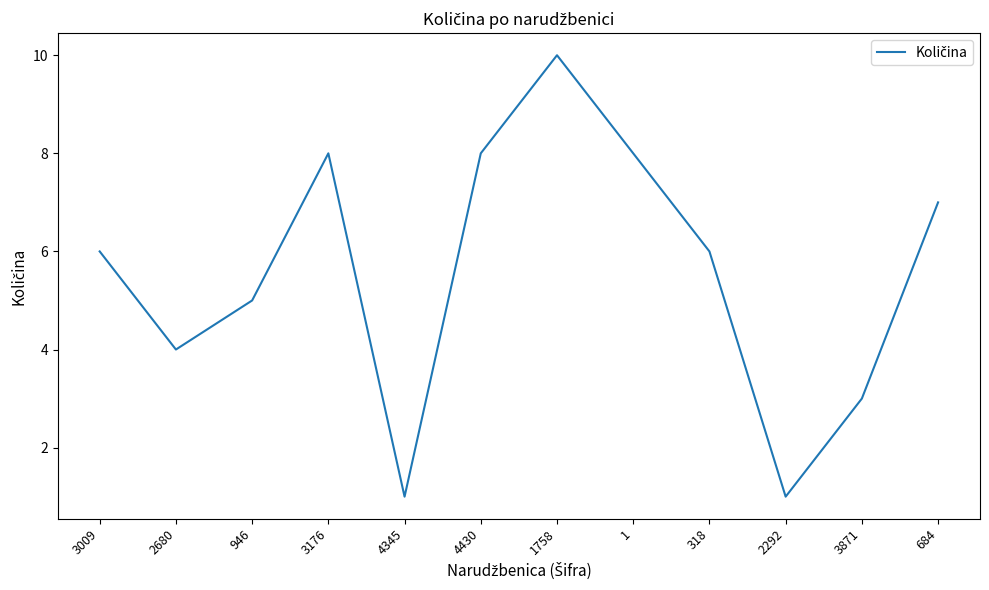

What is the difference between the values at 2292 and 3009?

5